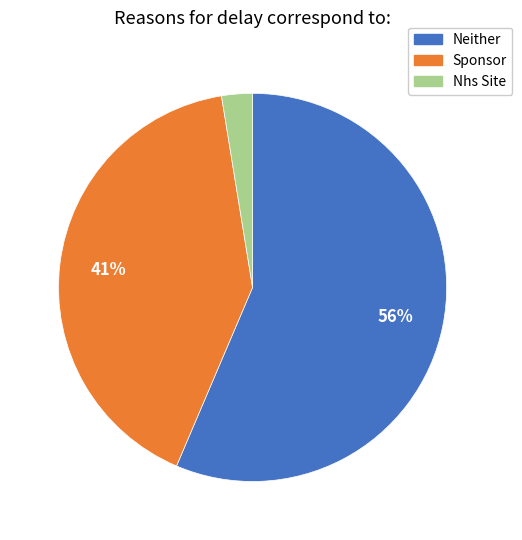

Which category has the smallest portion of the pie?

Nhs Site